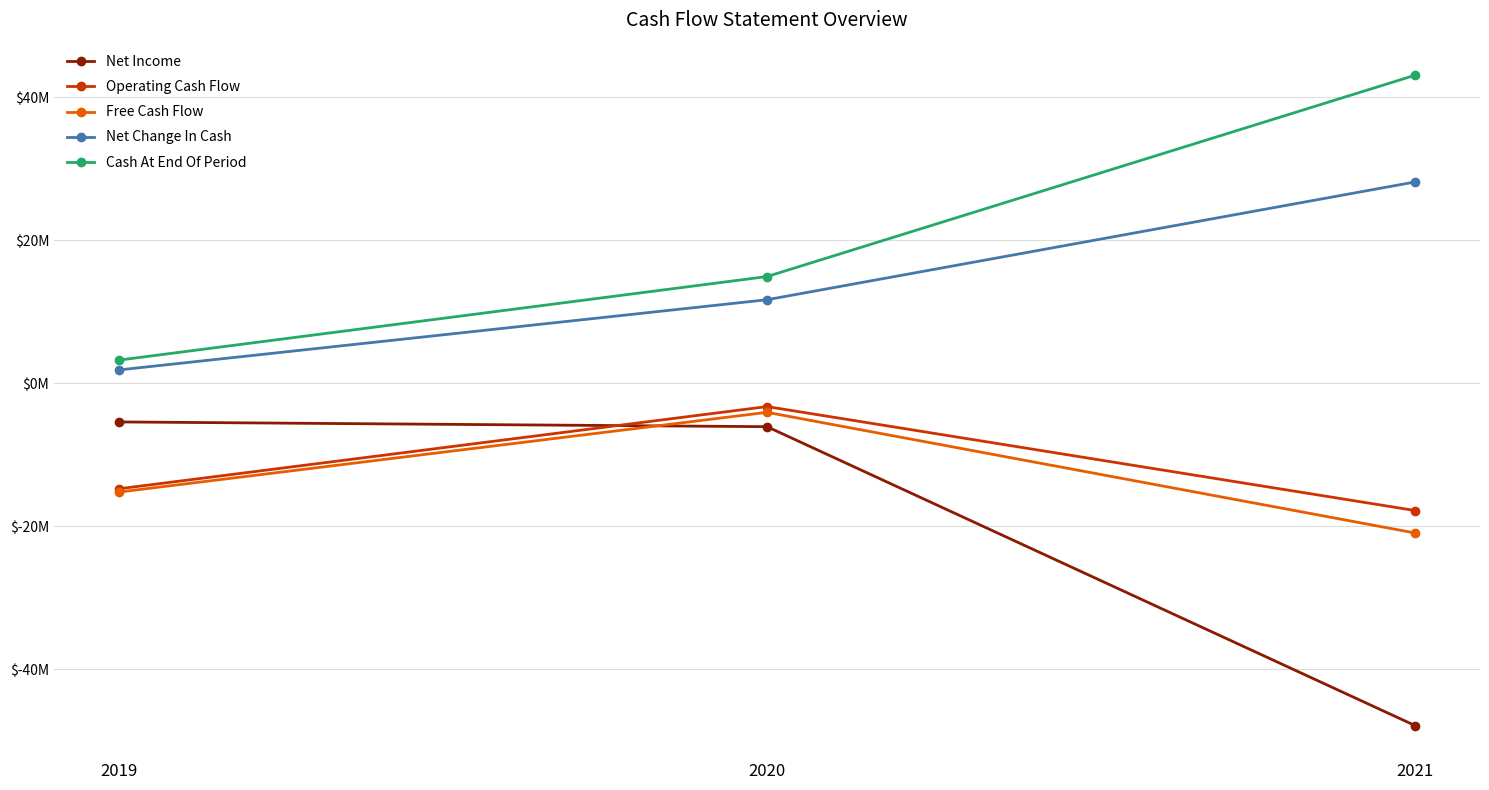

Which series has the largest total across all categories?

Cash At End Of Period